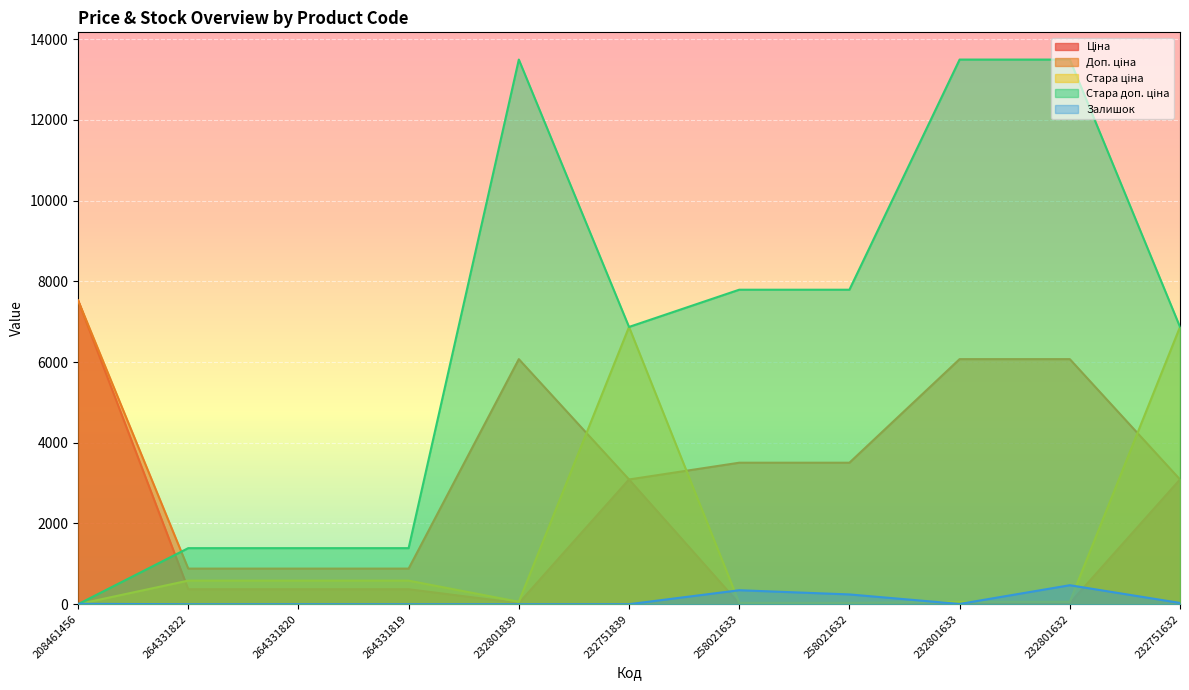

Reading right to left, transcribe all the data shown in this chart.

Ціна: 232751632=3091.2	232801632=27.0	232801633=27.0	258021632=15.6	258021633=15.6	232751839=3091.2	232801839=27.0	264331819=371.4	264331820=371.4	264331822=371.4	208461456=7530.7
Доп. ціна: 232751632=3091.0	232801632=6072.0	232801633=6072.0	258021632=3506.0	258021633=3506.0	232751839=3091.0	232801839=6072.0	264331819=883.0	264331820=883.0	264331822=883.0	208461456=7530.7
Стара ціна: 232751632=6869.4	232801632=60.0	232801633=60.0	258021632=34.6	258021633=34.6	232751839=6869.4	232801839=60.0	264331819=584.7	264331820=584.7	264331822=584.7	208461456=0.0
Стара доп. ціна: 232751632=6869.4	232801632=13493.2	232801633=13493.2	258021632=7791.8	258021633=7791.8	232751839=6869.4	232801839=13493.2	264331819=1389.5	264331820=1389.5	264331822=1389.5	208461456=0.0
Залишок: 232751632=32.0	232801632=471.0	232801633=7.0	258021632=243.0	258021633=347.0	232751839=1.0	232801839=0.0	264331819=0.0	264331820=1.0	264331822=0.0	208461456=11.0